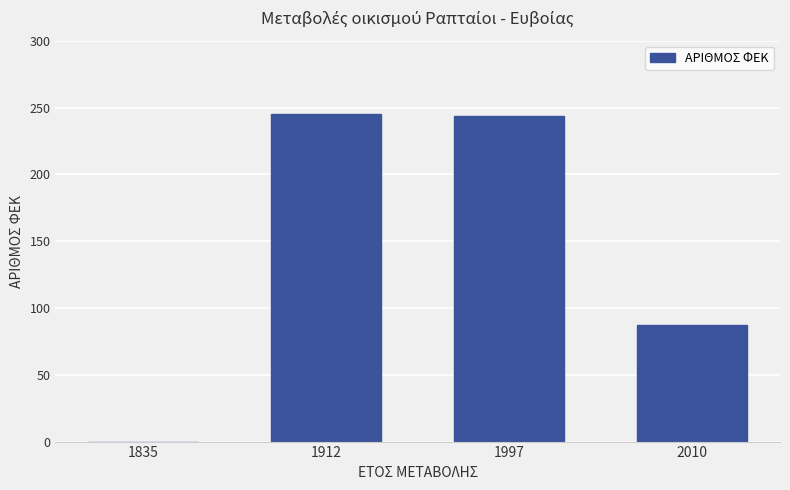

What is the sum of all values?

576